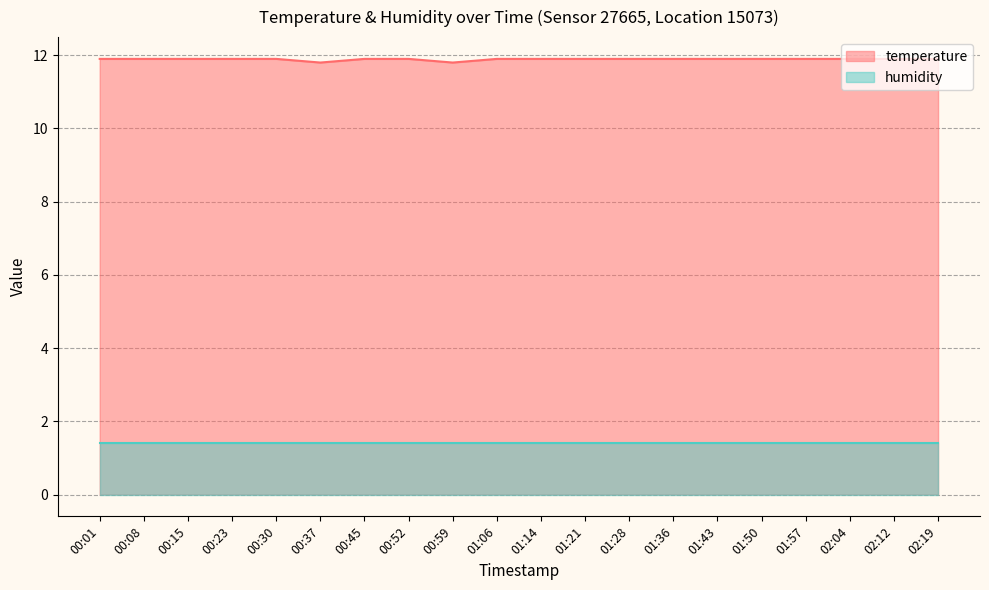

Read the value at 00:23.

11.9